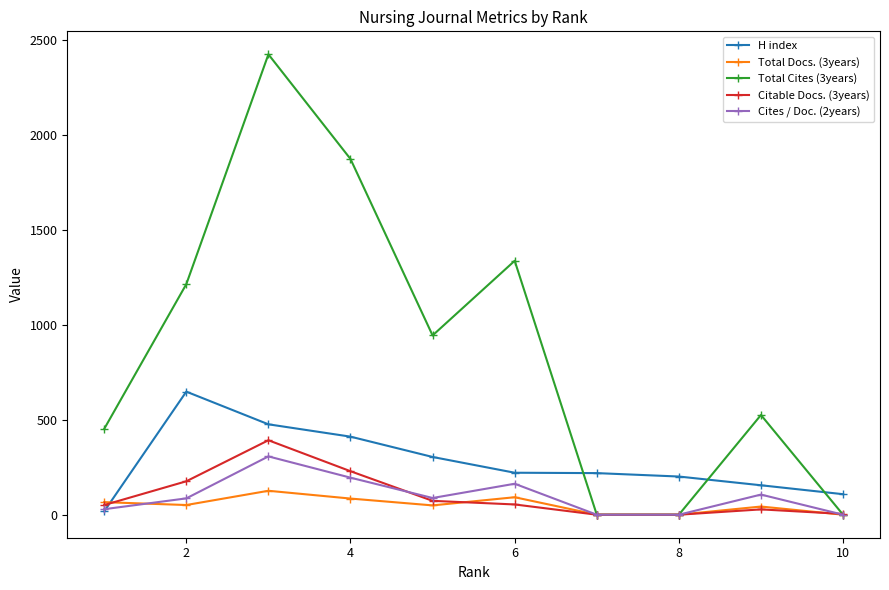

What is the maximum value shown in the chart?

2424